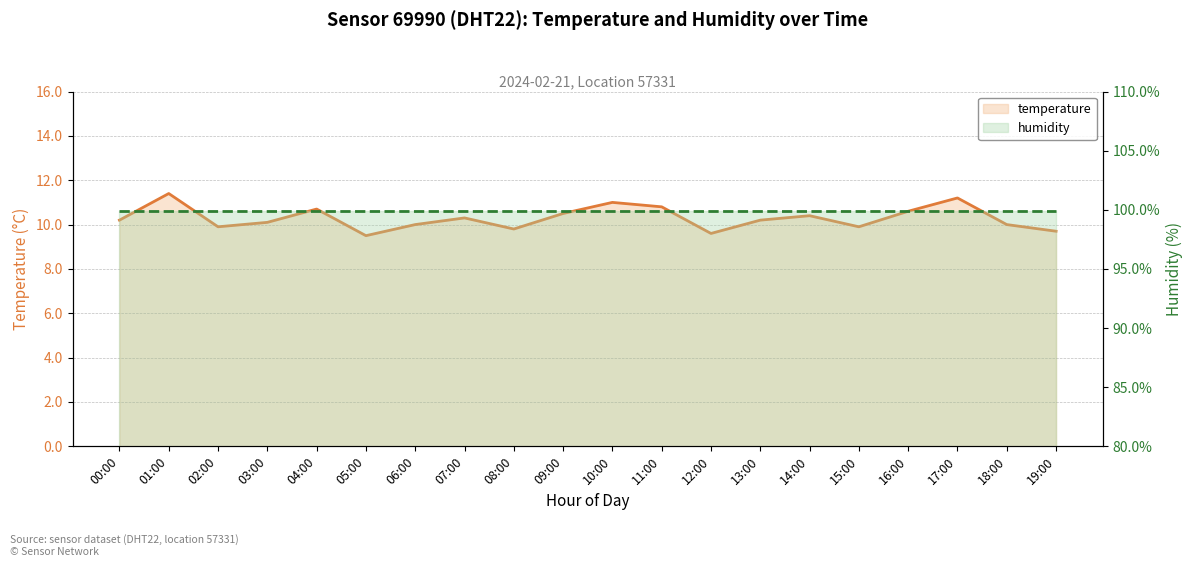

Rank the series by their average value, from lowest to highest.

temperature, humidity